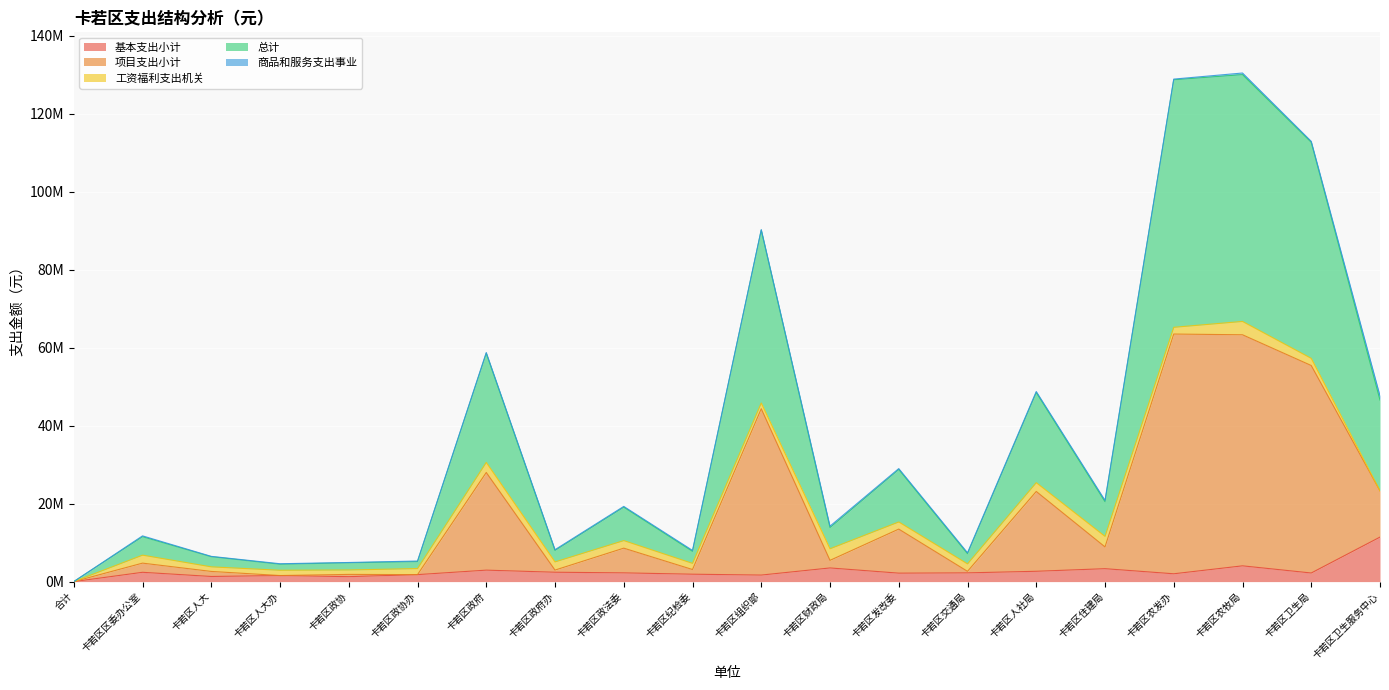

True or false: 项目支出小计 and 基本支出小计 intersect in this chart.

False